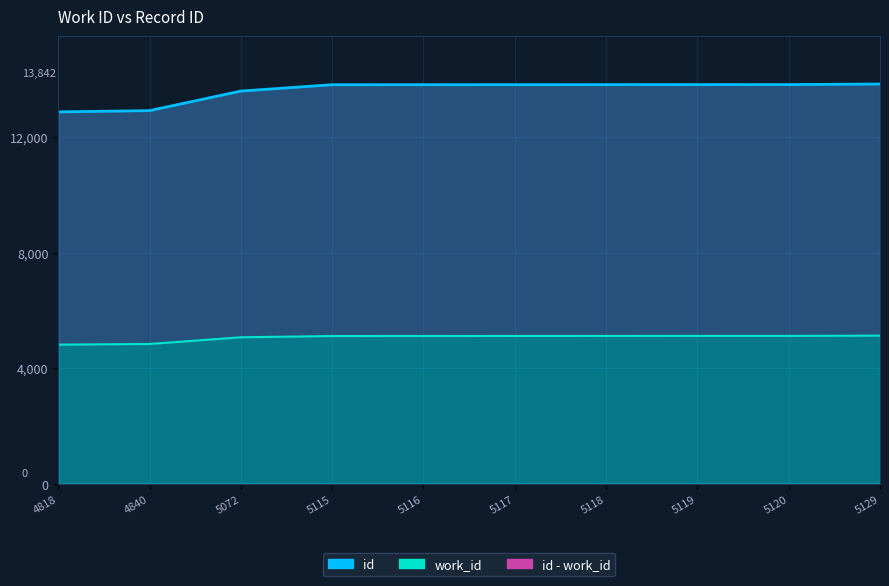

True or false: work_id has a value of 5117 at 5117.

True